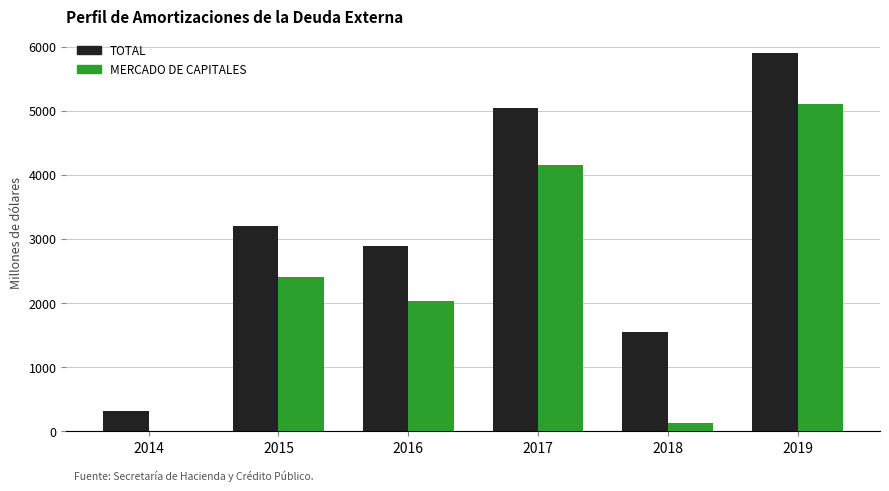

True or false: TOTAL has a value of 321.8 at 2014.

True